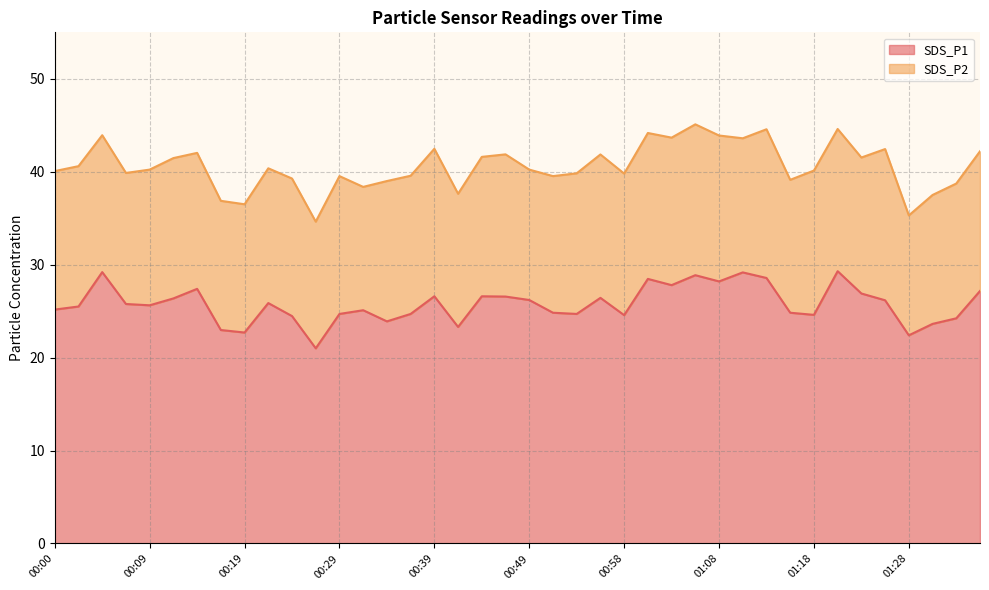

The chart shows a value of 24.5 at 00:24. True or false?

True